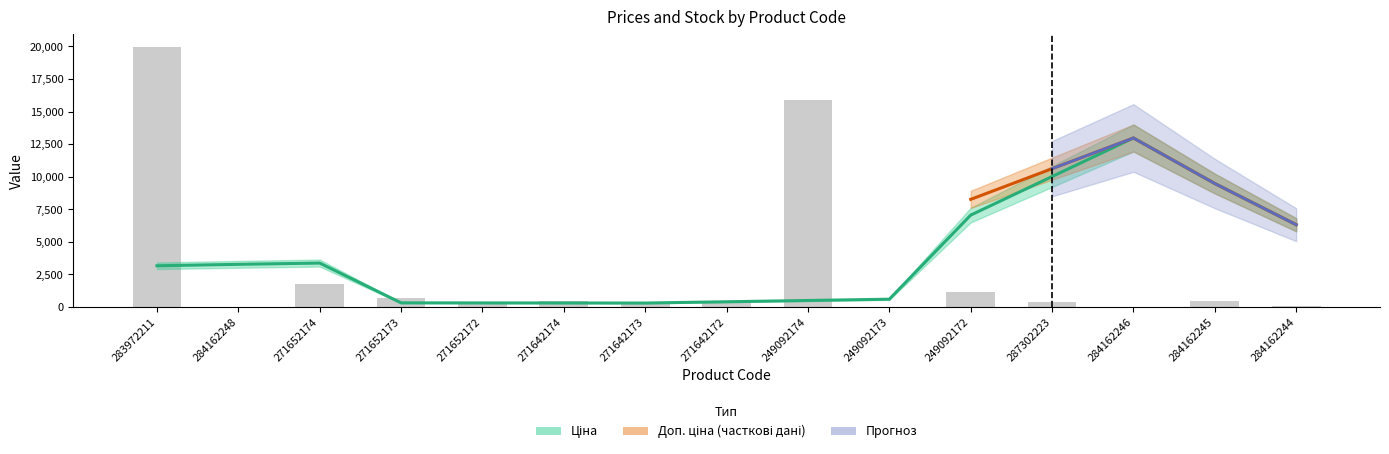

The value at 271652172 is 66.7. True or false?

False